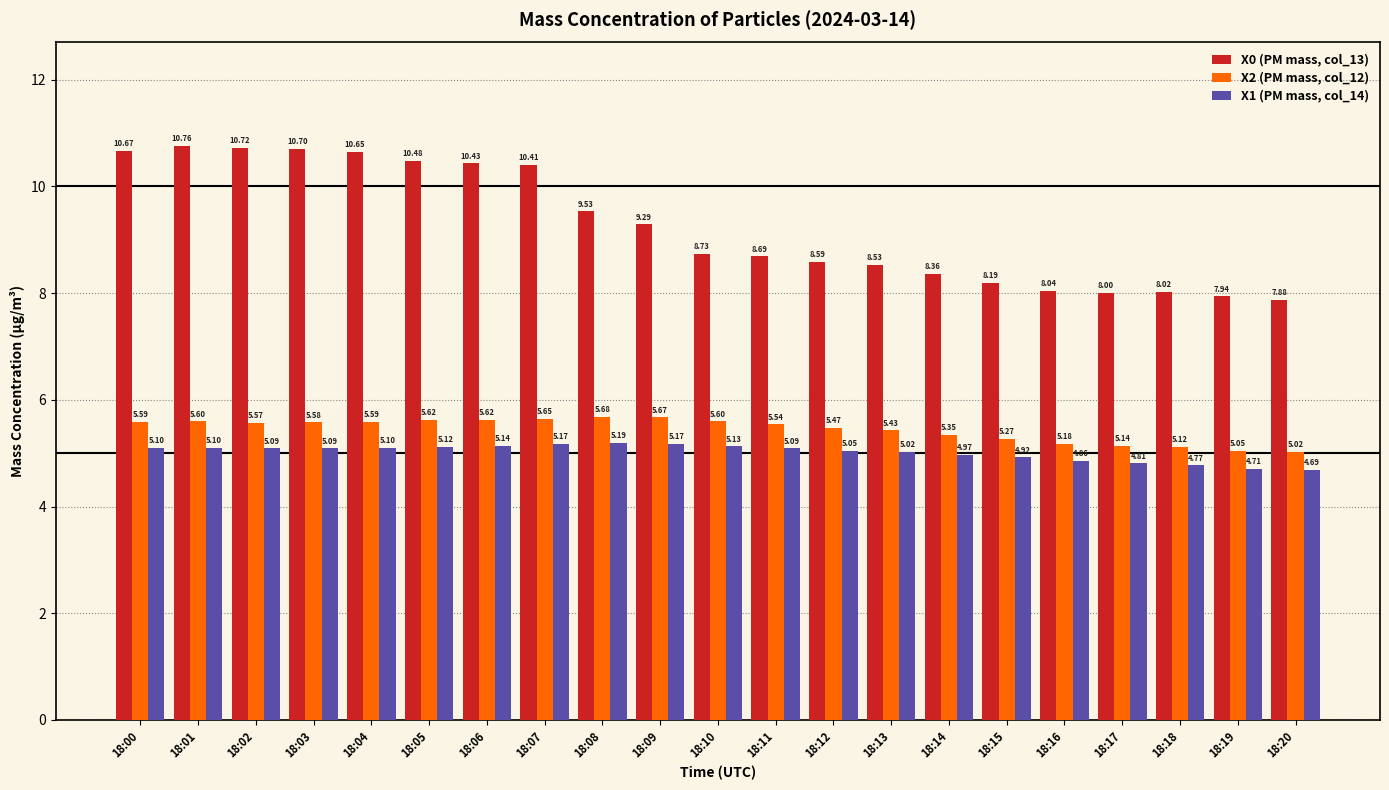

The X0 (PM mass, col_13) series shows 8.7 at 18:11. True or false?

True